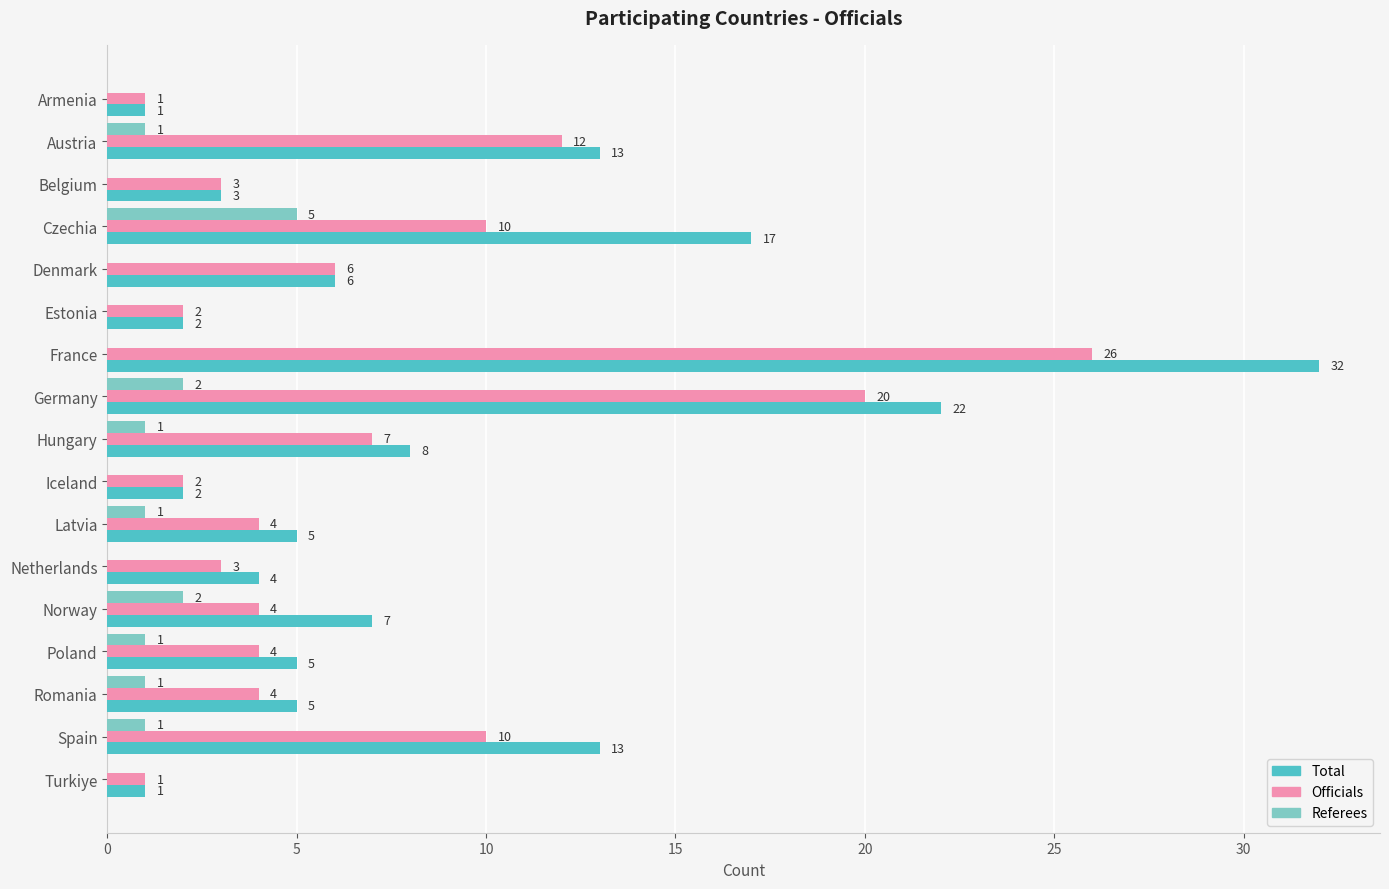

Between Belgium and Hungary, which series saw the biggest shift?

Total